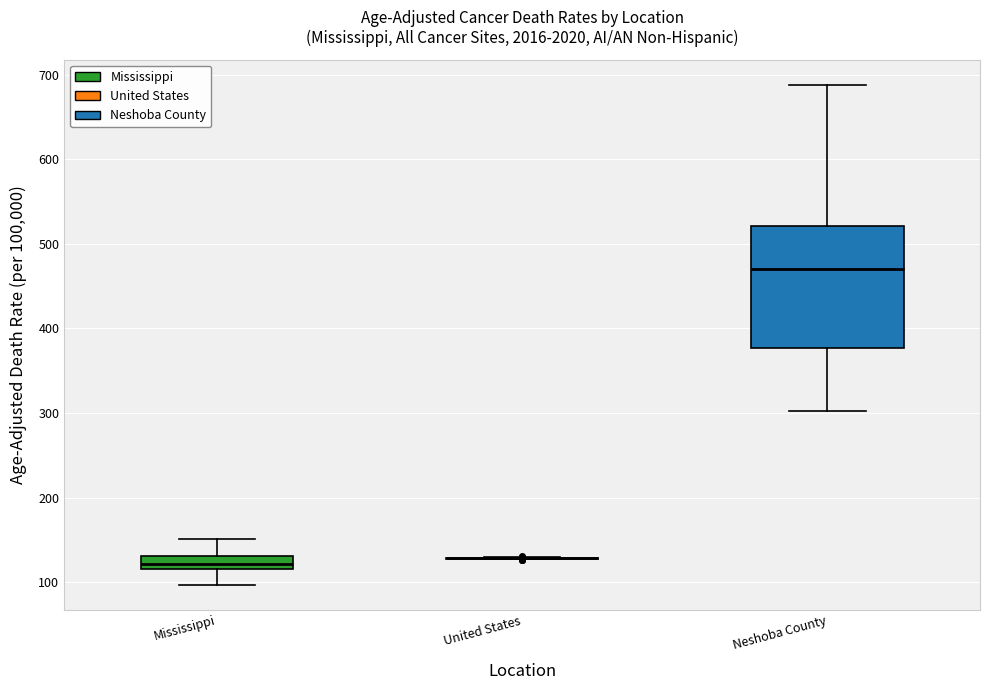

Where does the upper whisker of the box for Neshoba County end on the y-axis? The values are not printed on the chart, so give them approximately, as read against the axis.

690